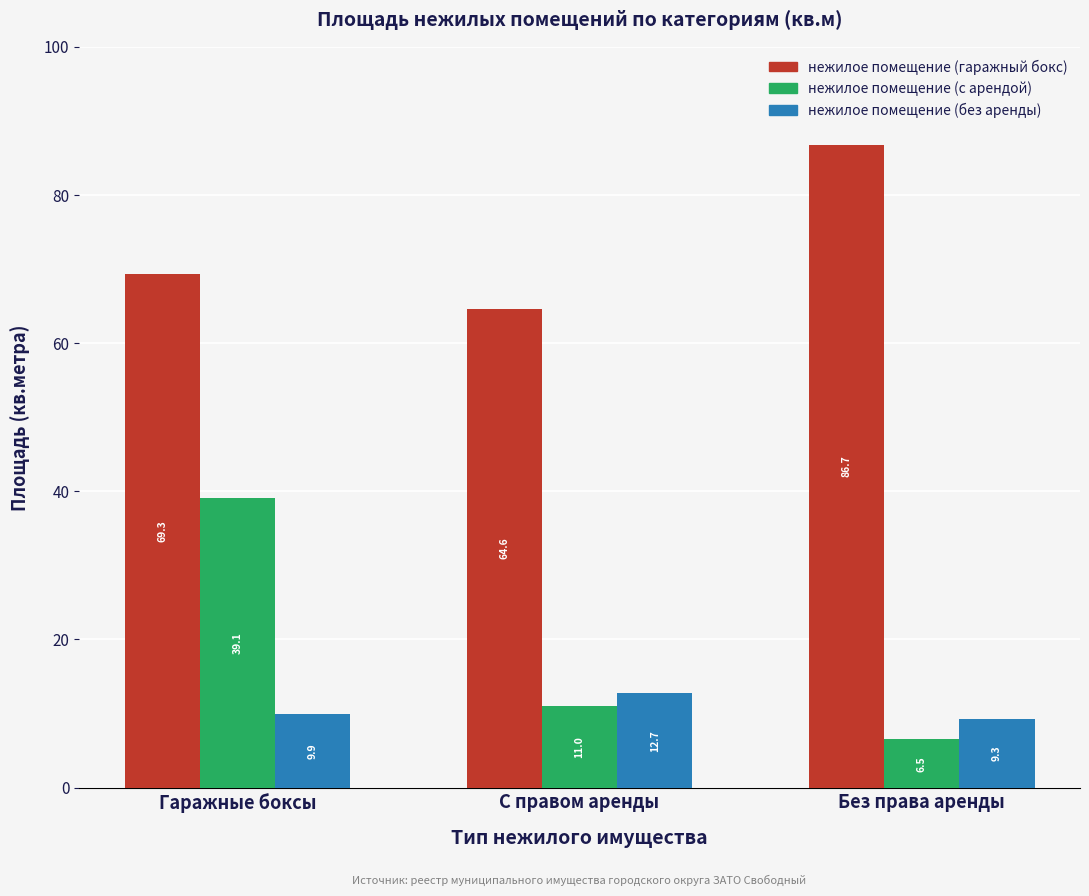

Count the number of data series in this chart.

3